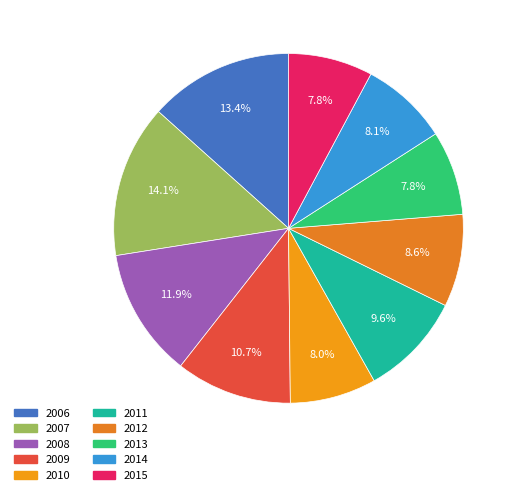

Does any single category account for the majority?

No